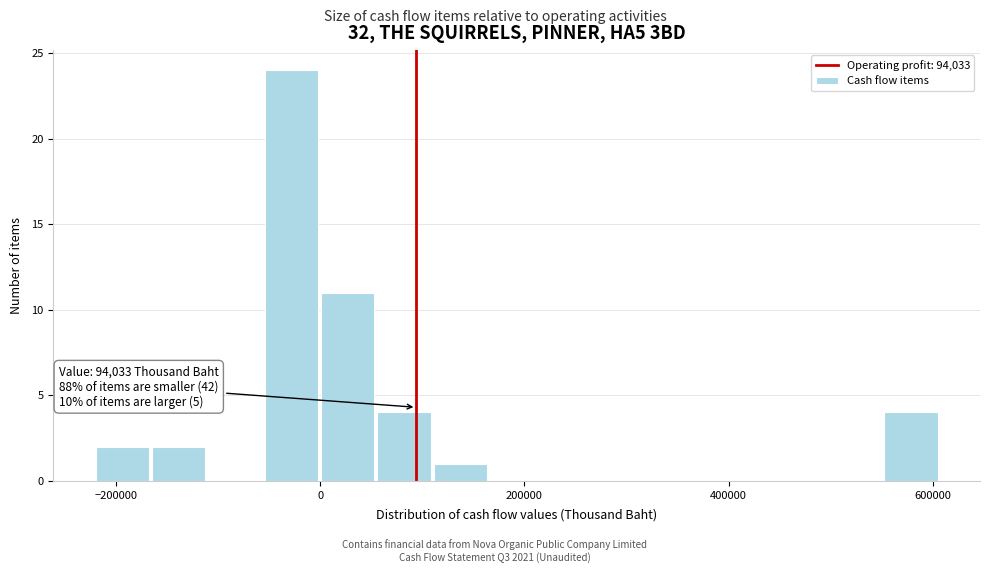

Read against the x-axis, roughly where is the centre of the tallest bar?

-20000